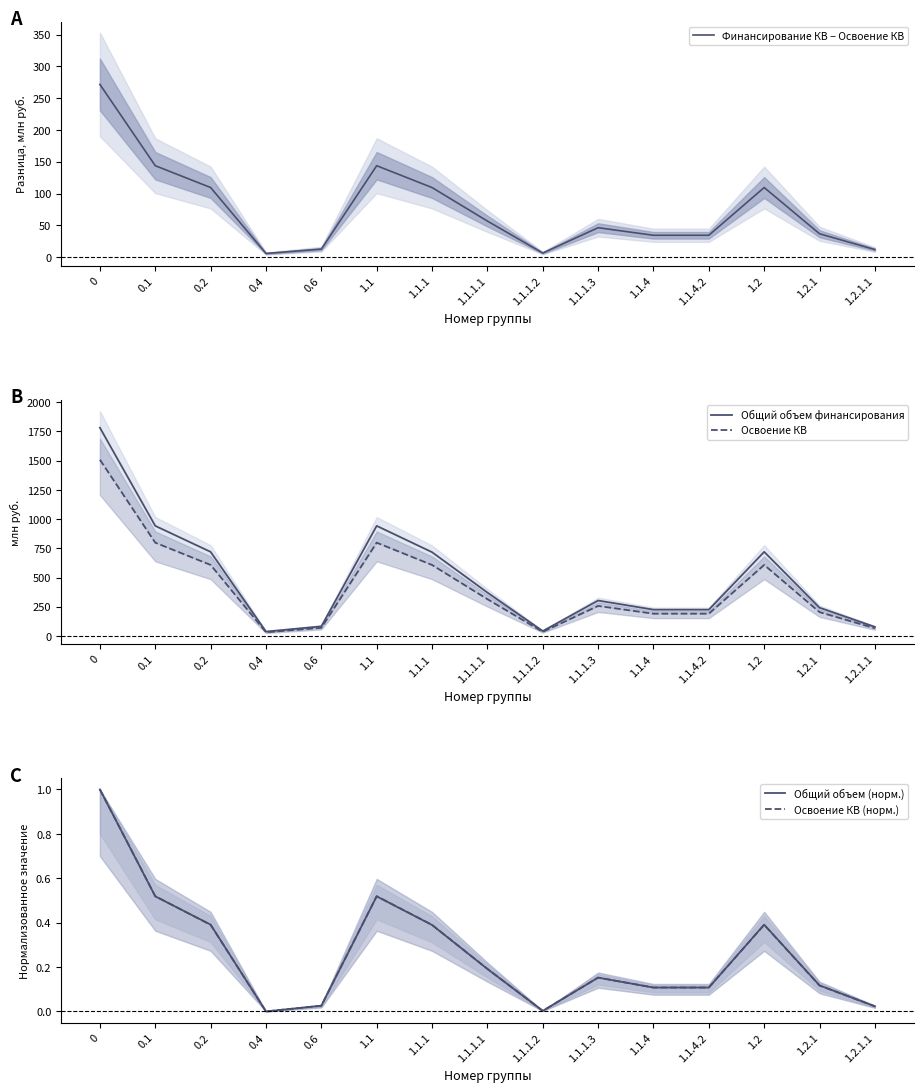

What is the sum of the Освоение КВ values at 1.1.1 and 0.1?

1406.2